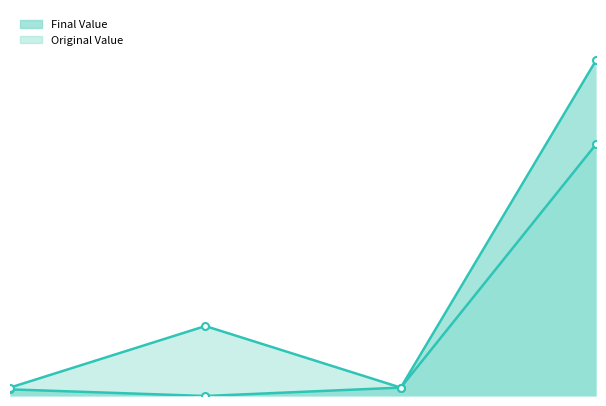

Which series changed the most between 2023-01-25 and 2023-01-31?

Original Value